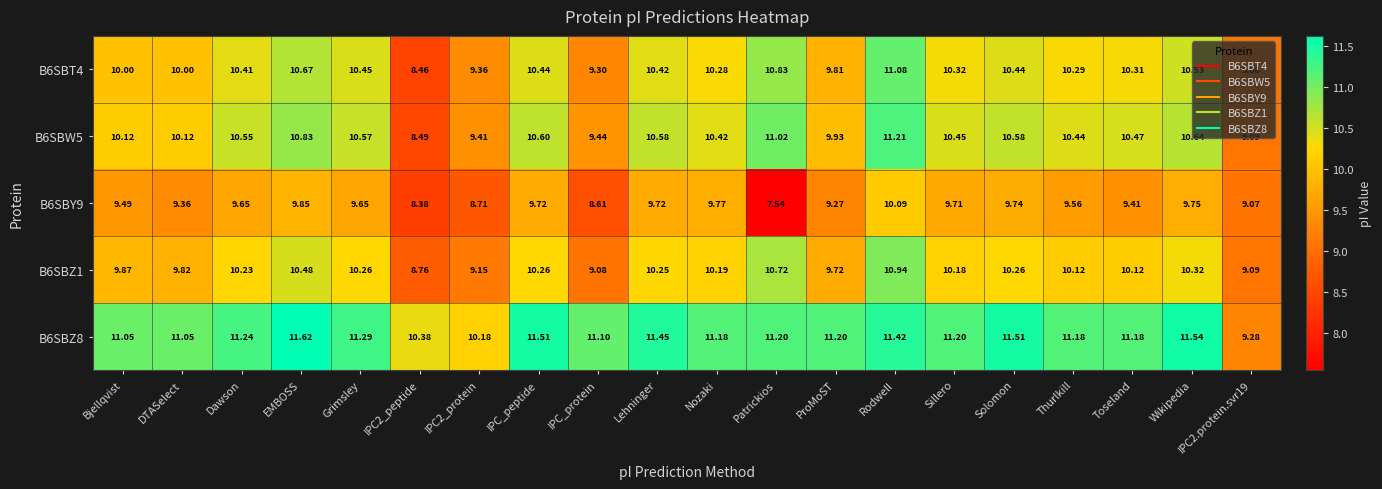

At which category is the sum across all series the highest?

Rodwell